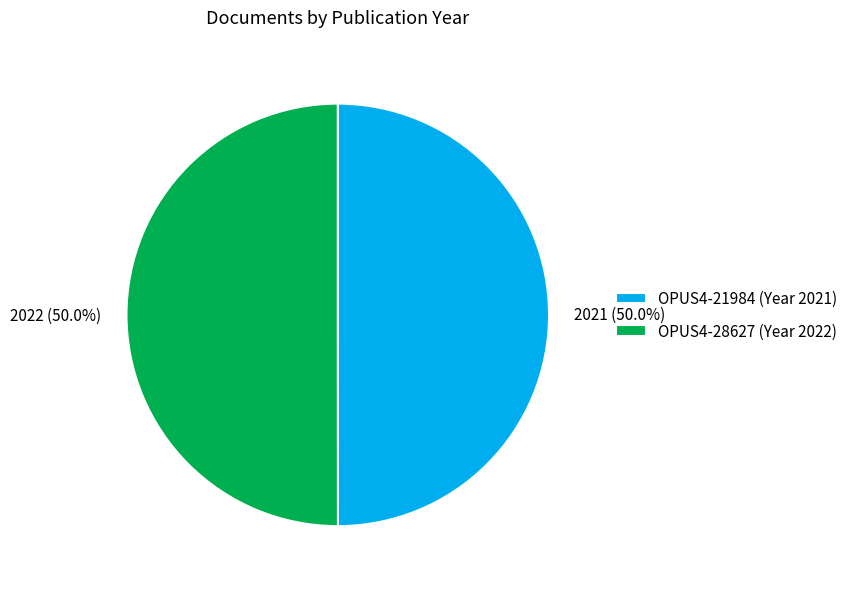

Is the sum of 2022 and 2021 greater than half?

Yes